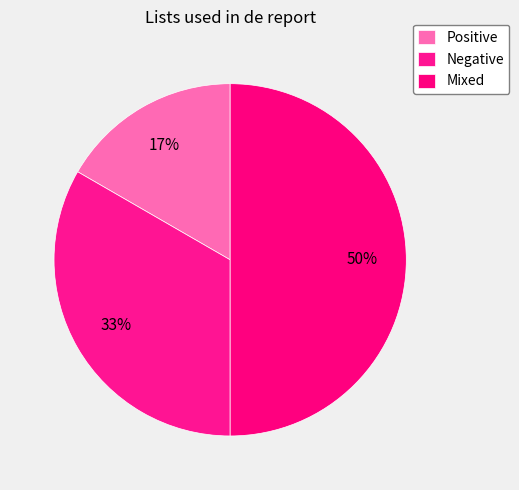

To the nearest percent, what is the combined percentage of Mixed and Positive?

67%